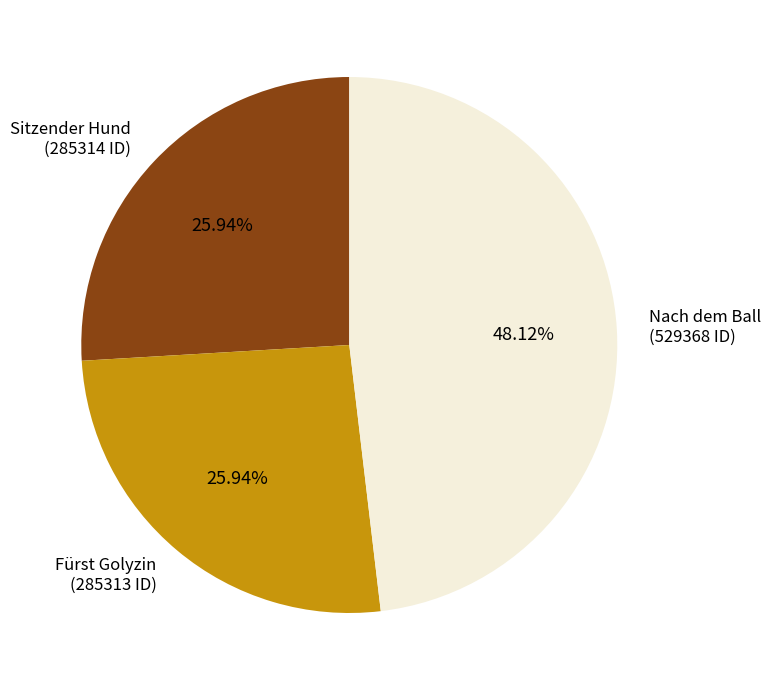

To the nearest percent, what percentage of the pie is Nach dem Ball?

48%